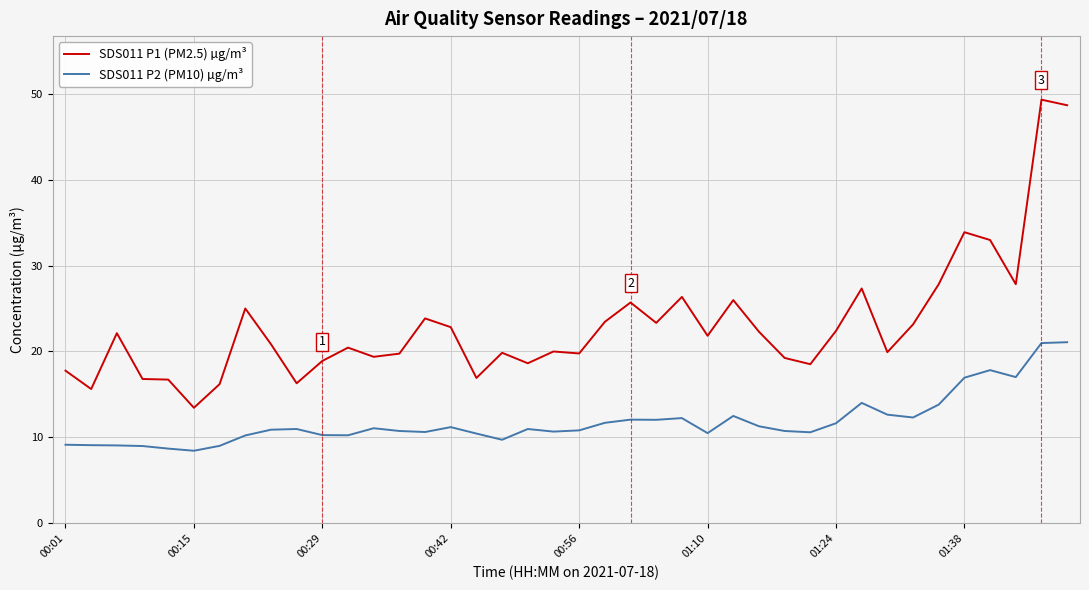

List the series in order of their overall mean, highest first.

SDS011 P1 (PM2.5) µg/m³, SDS011 P2 (PM10) µg/m³